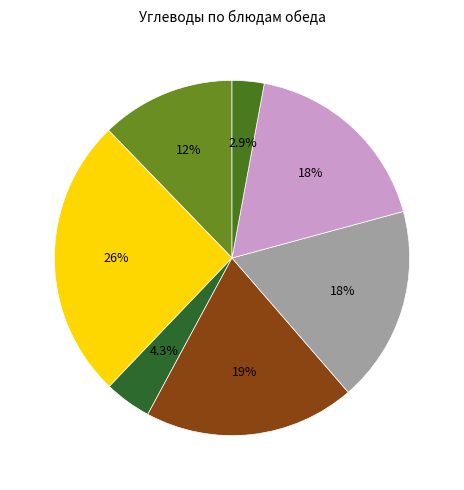

How many segments does this pie chart have?

7